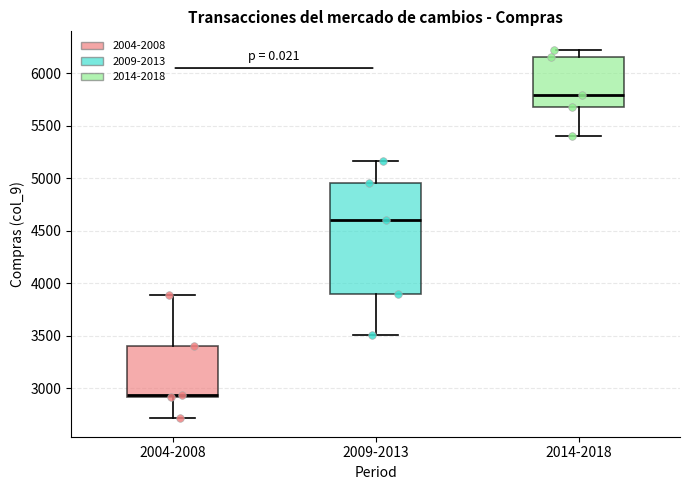

Which box is the tallest, from its lower edge to its upper edge?

2009-2013